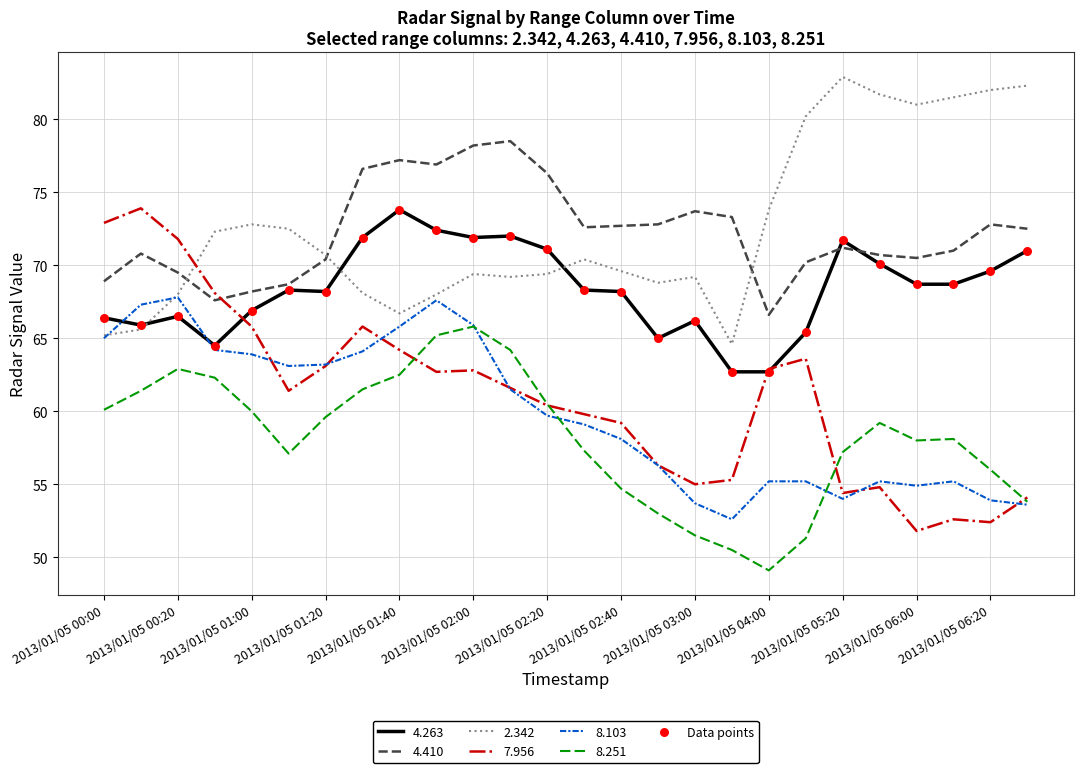

Which series has the largest range (max minus min)?

7.956